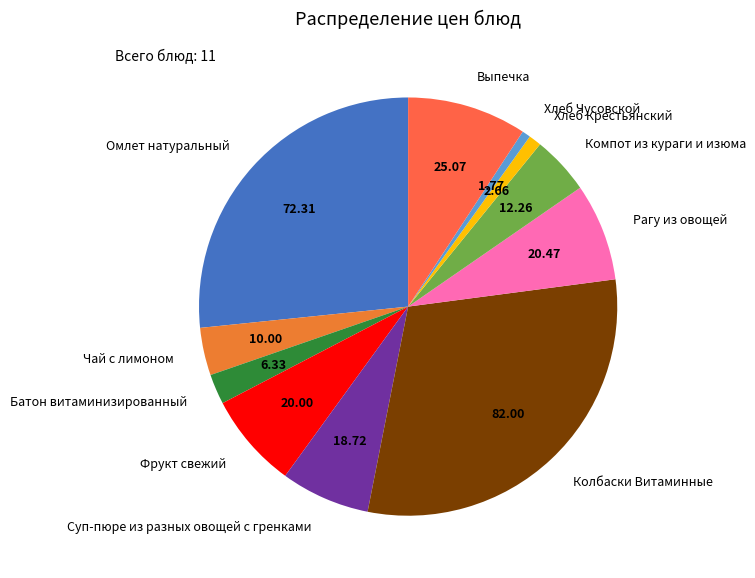

True or false: Фрукт свежий accounts for 20% of the total.

False